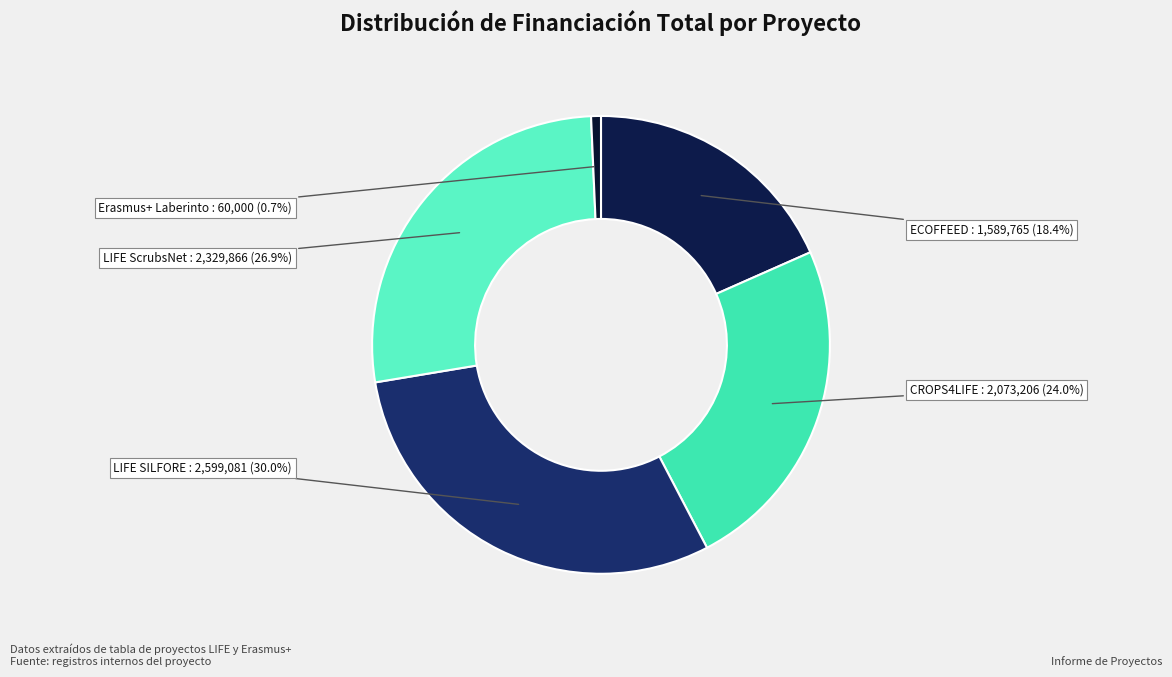

To the nearest percent, what is the average slice percentage?

20%